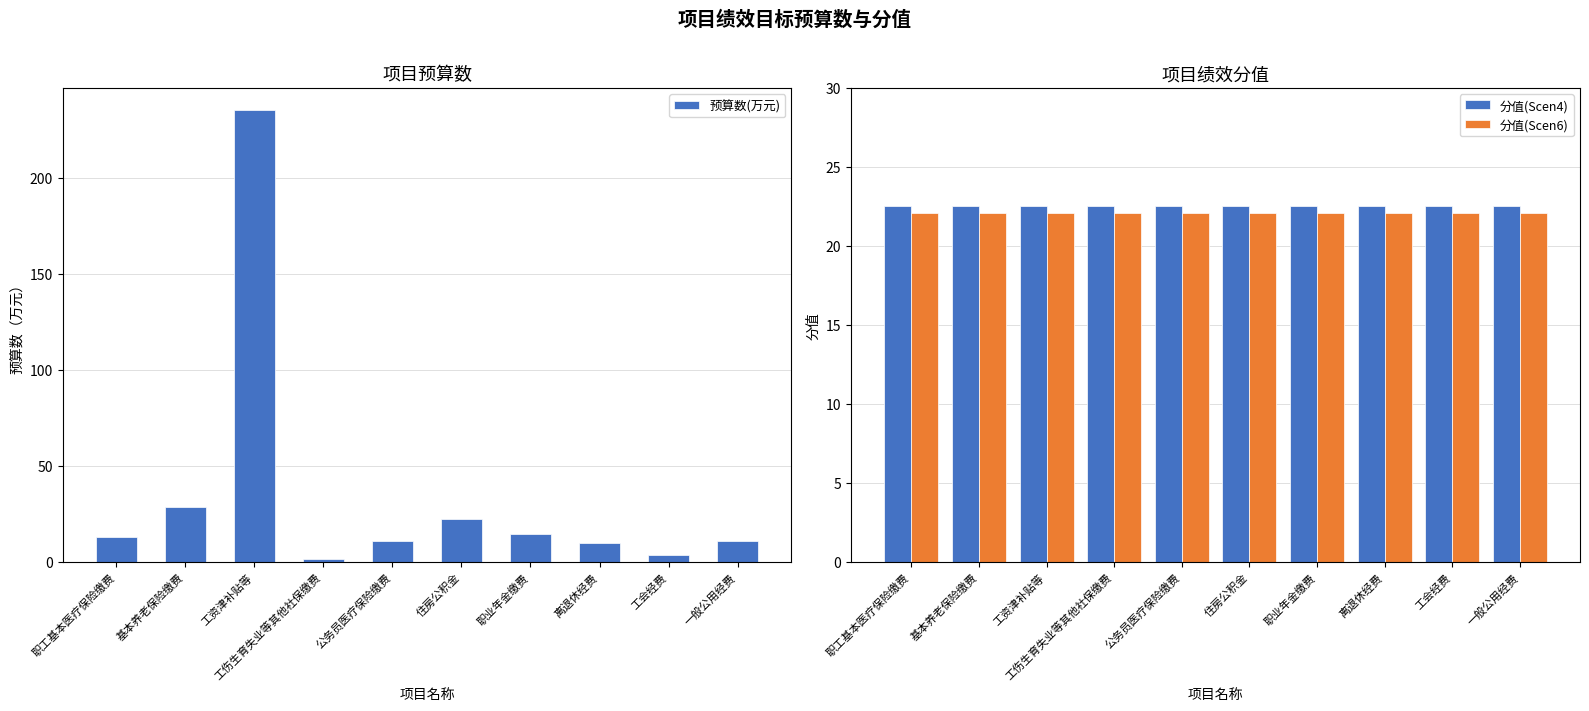

Reading left to right, list all the values displayed in this chart.

预算数(万元): 13.0	28.6	235.2	1.3	10.7	22.3	14.3	9.5	3.7	10.7
分值(Scen4): 22.5	22.5	22.5	22.5	22.5	22.5	22.5	22.5	22.5	22.5
分值(Scen6): 22.1	22.1	22.1	22.1	22.1	22.1	22.1	22.1	22.1	22.1